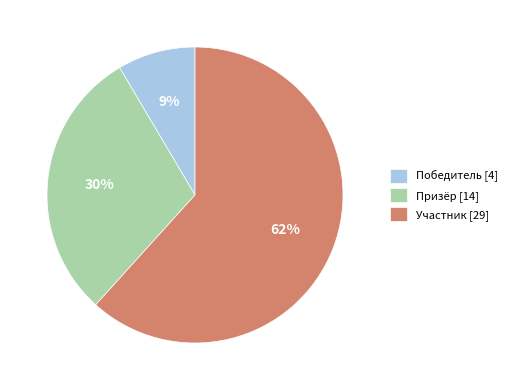

Which slice is the largest?

Участник